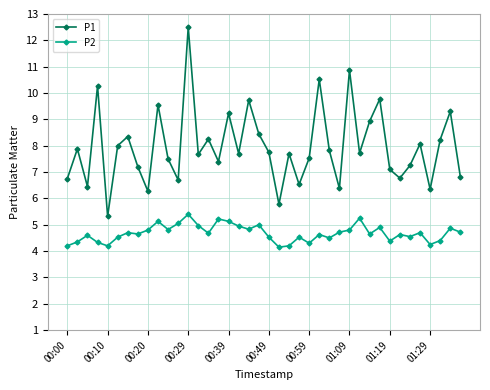

How many lines are shown in the chart?

2